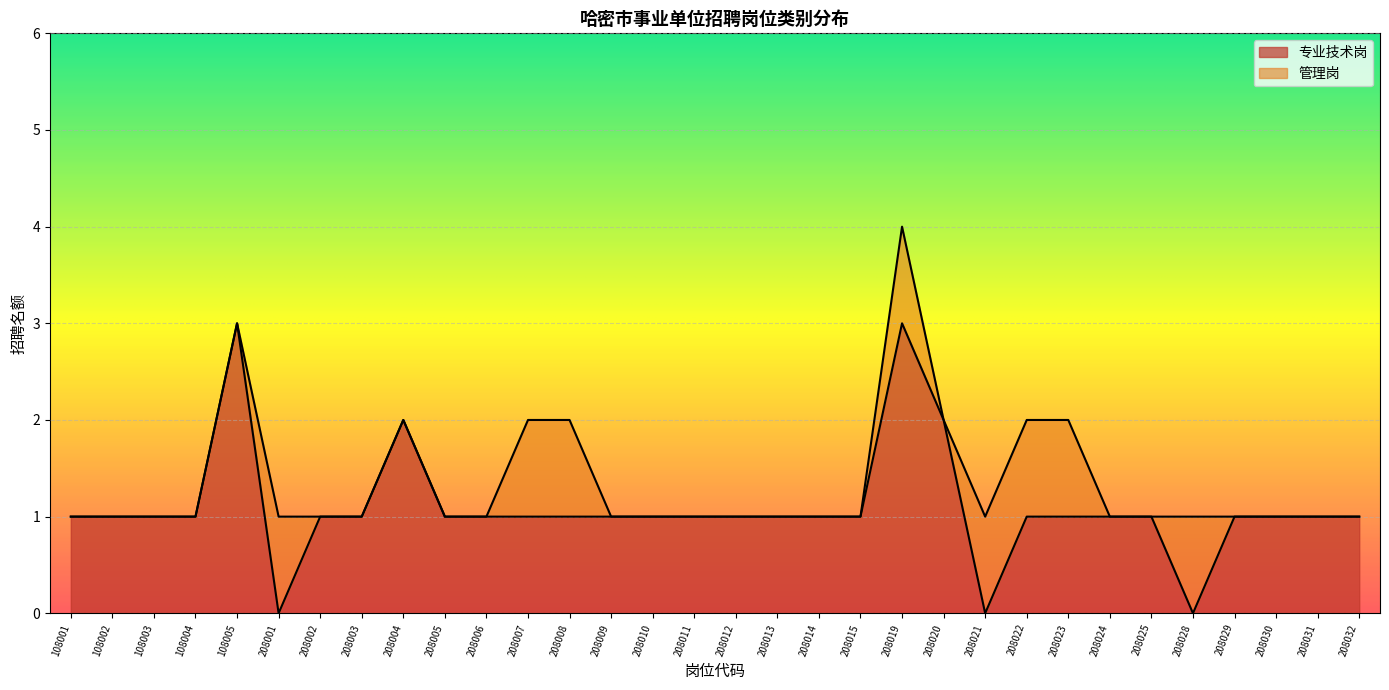

Where does the data first go above 1?

108005